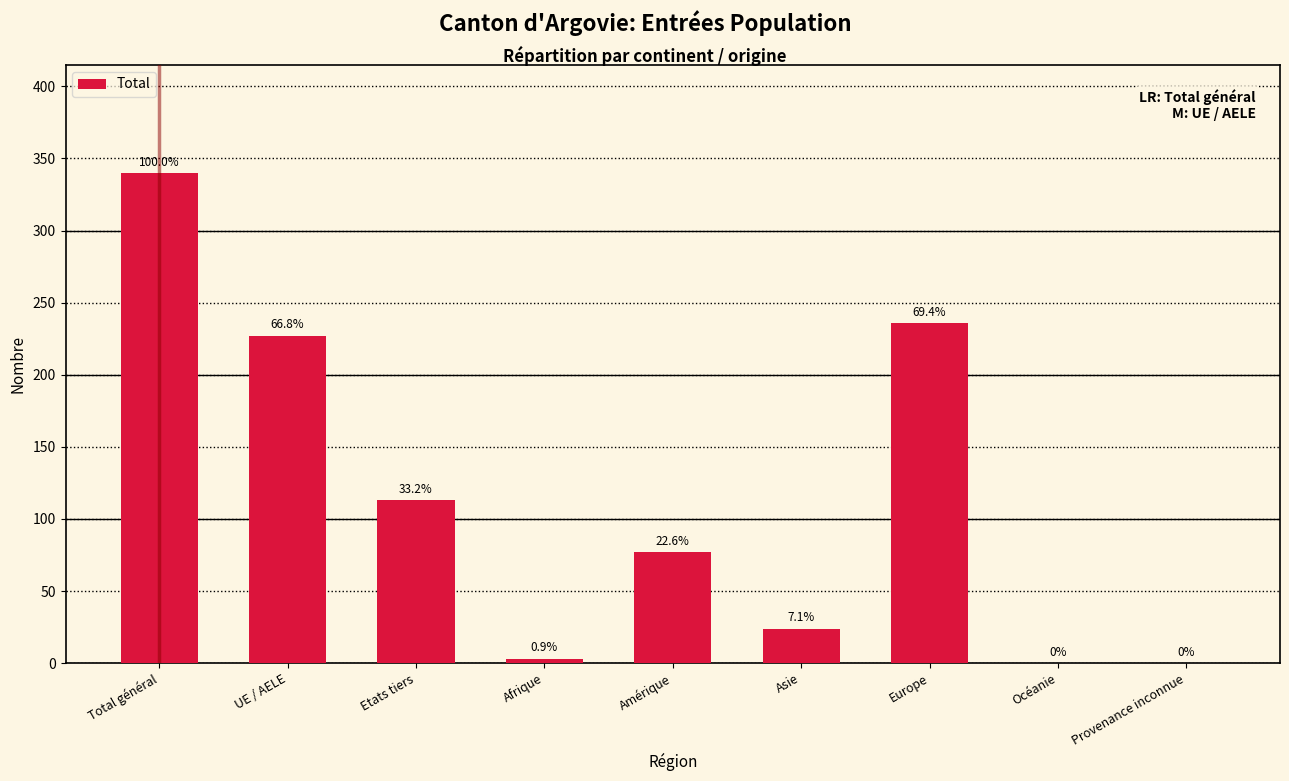

Are the bars horizontal?

No